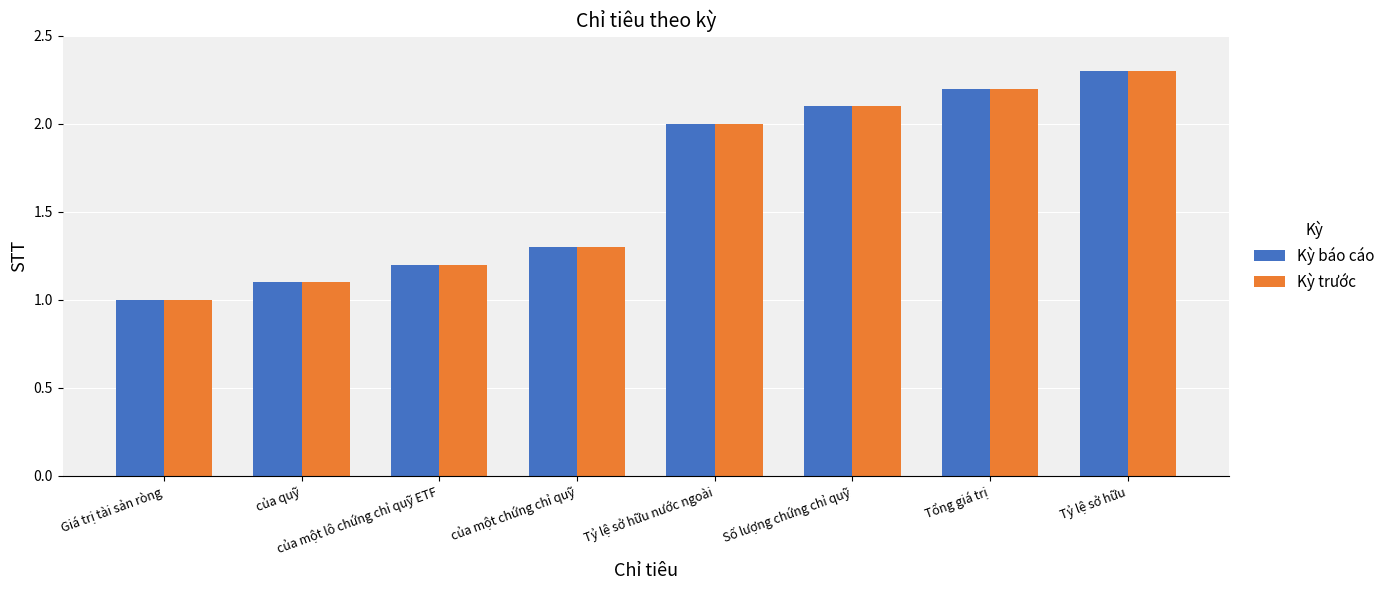

How many values in the Kỳ trước series are below 2?

4